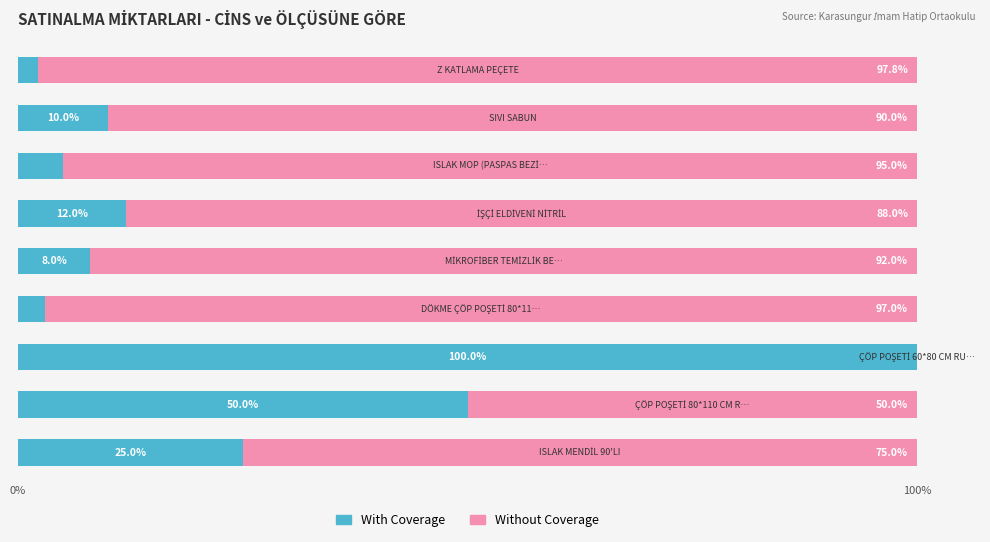

What is the maximum value for With Coverage?

100.0